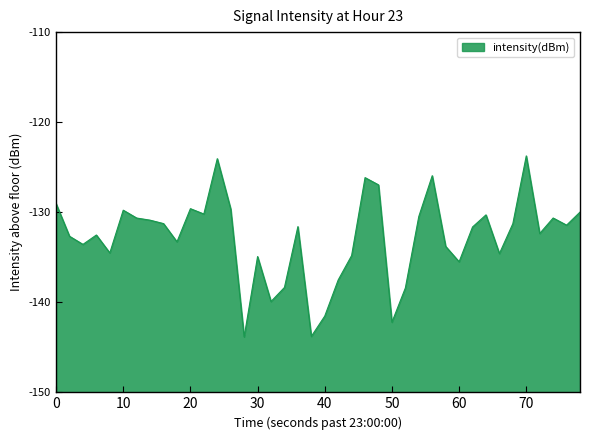

Reading right to left, transcribe all the data shown in this chart.

20.0	18.6	19.4	17.6	26.3	18.7	15.4	19.7	18.4	14.5	16.2	24.1	19.5	11.6	7.8	23.0	23.8	15.2	12.5	8.5	6.2	18.4	11.6	10.1	15.1	6.2	20.4	25.9	19.8	20.4	16.7	18.7	19.1	19.4	20.2	15.5	17.5	16.4	17.3	21.0